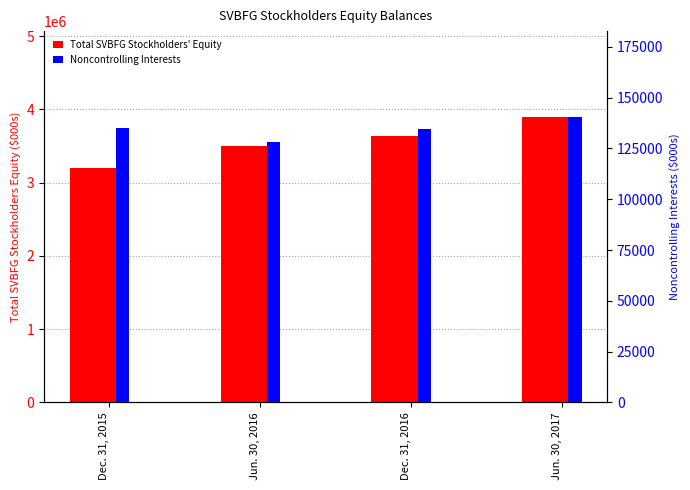

What is the label of the 4th bar from the right?

Dec. 31, 2015